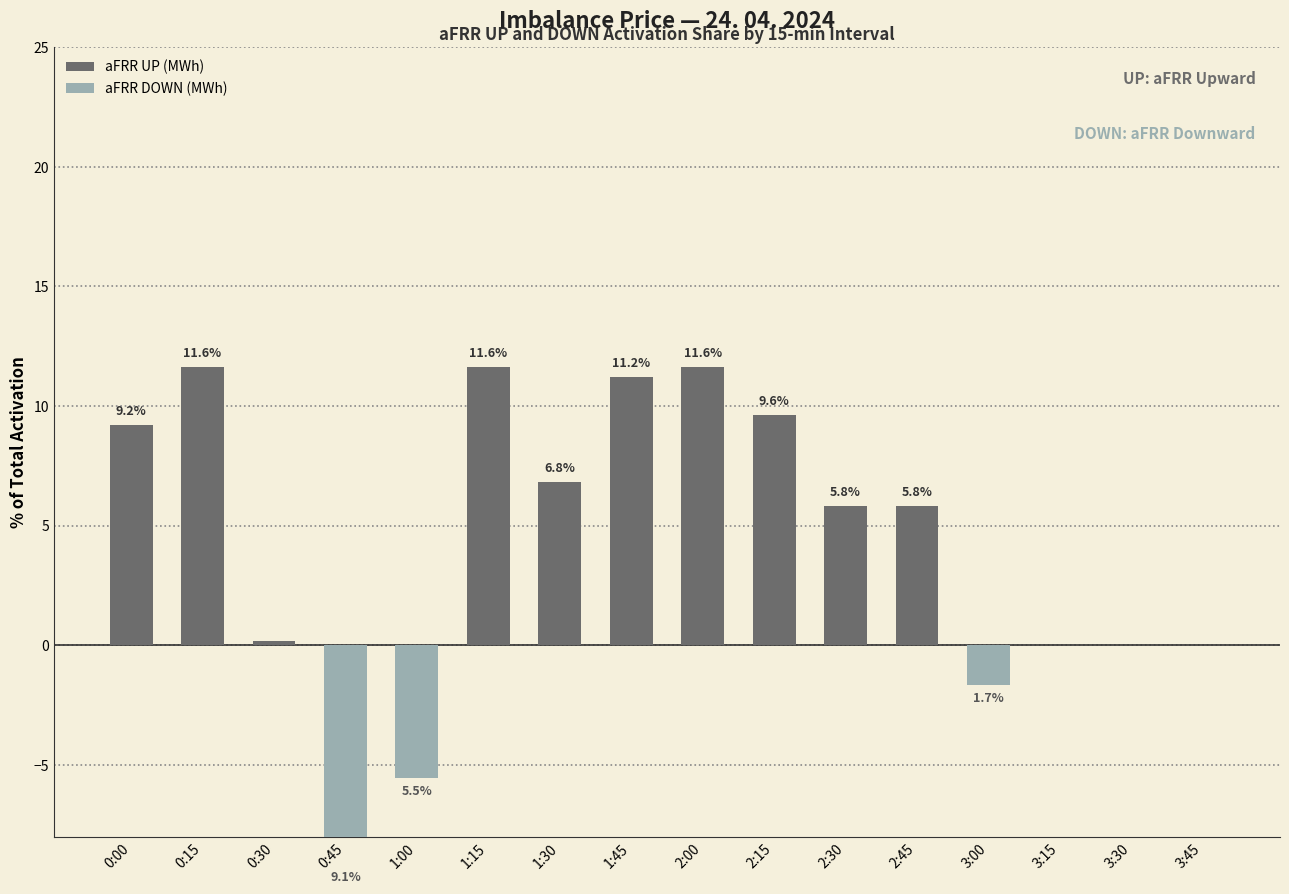

What is the minimum value shown in the chart?

-9.1